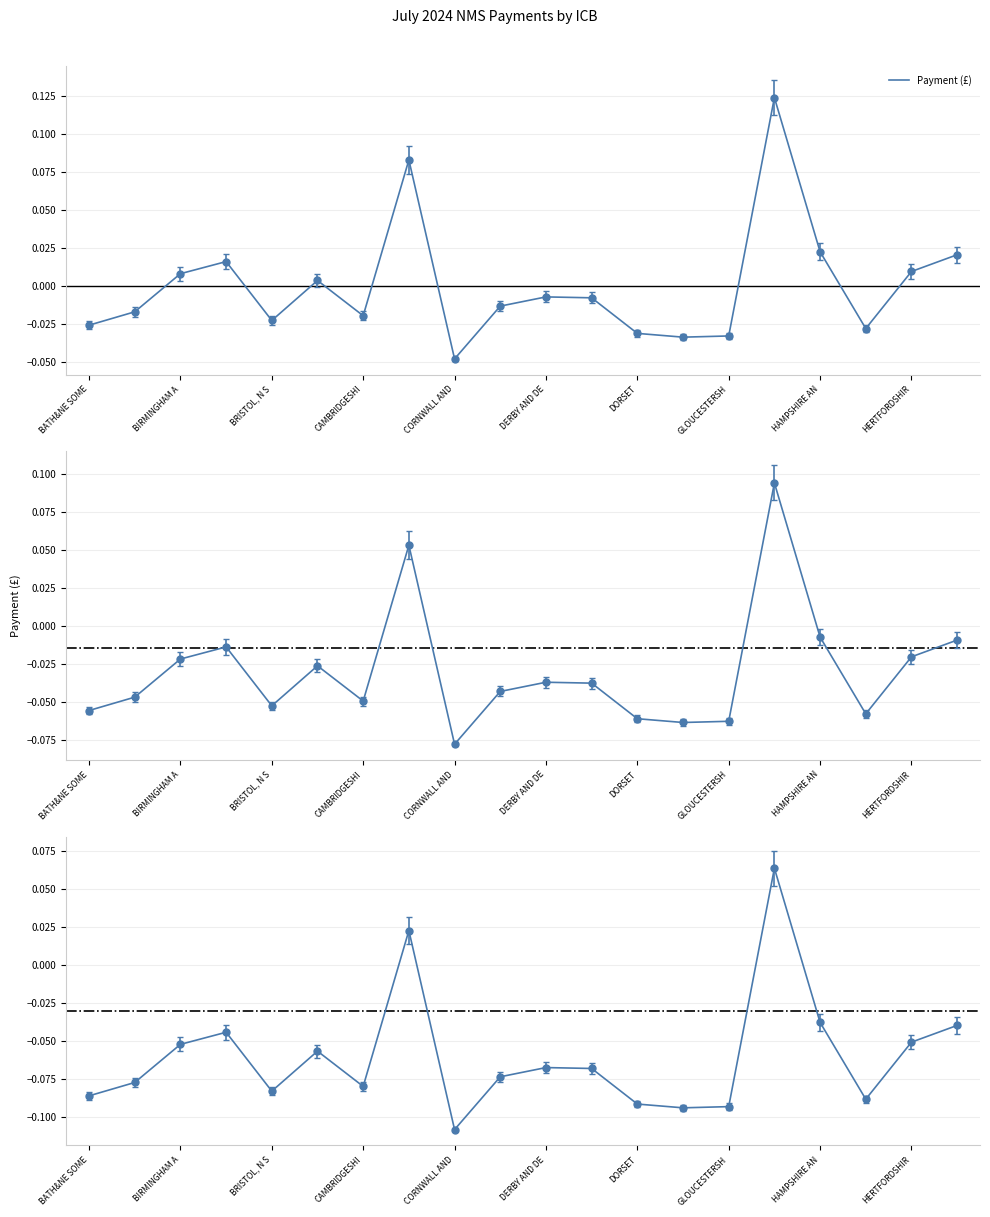

Is it true that the value at 11 is -0.0?

False